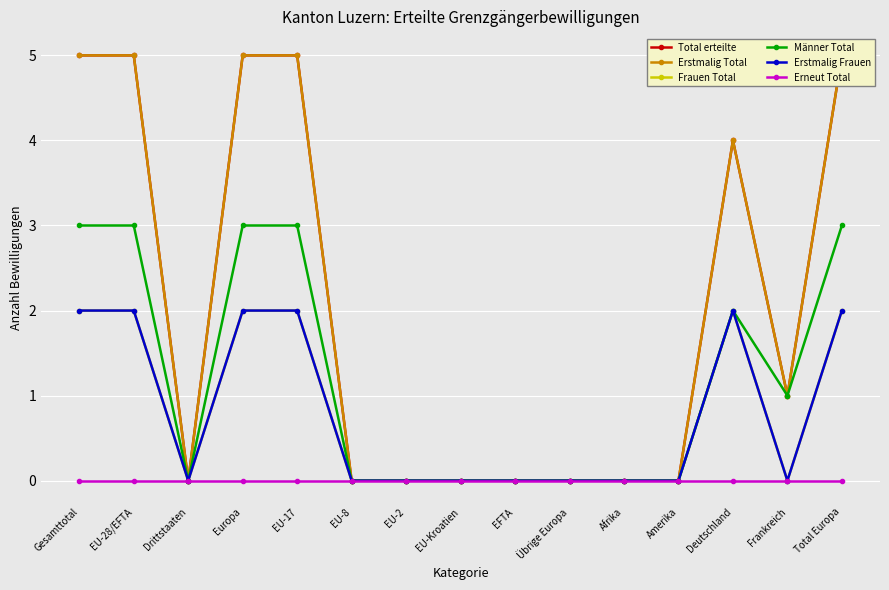

True or false: Erstmalig Frauen has a value of 1 at Übrige Europa.

False